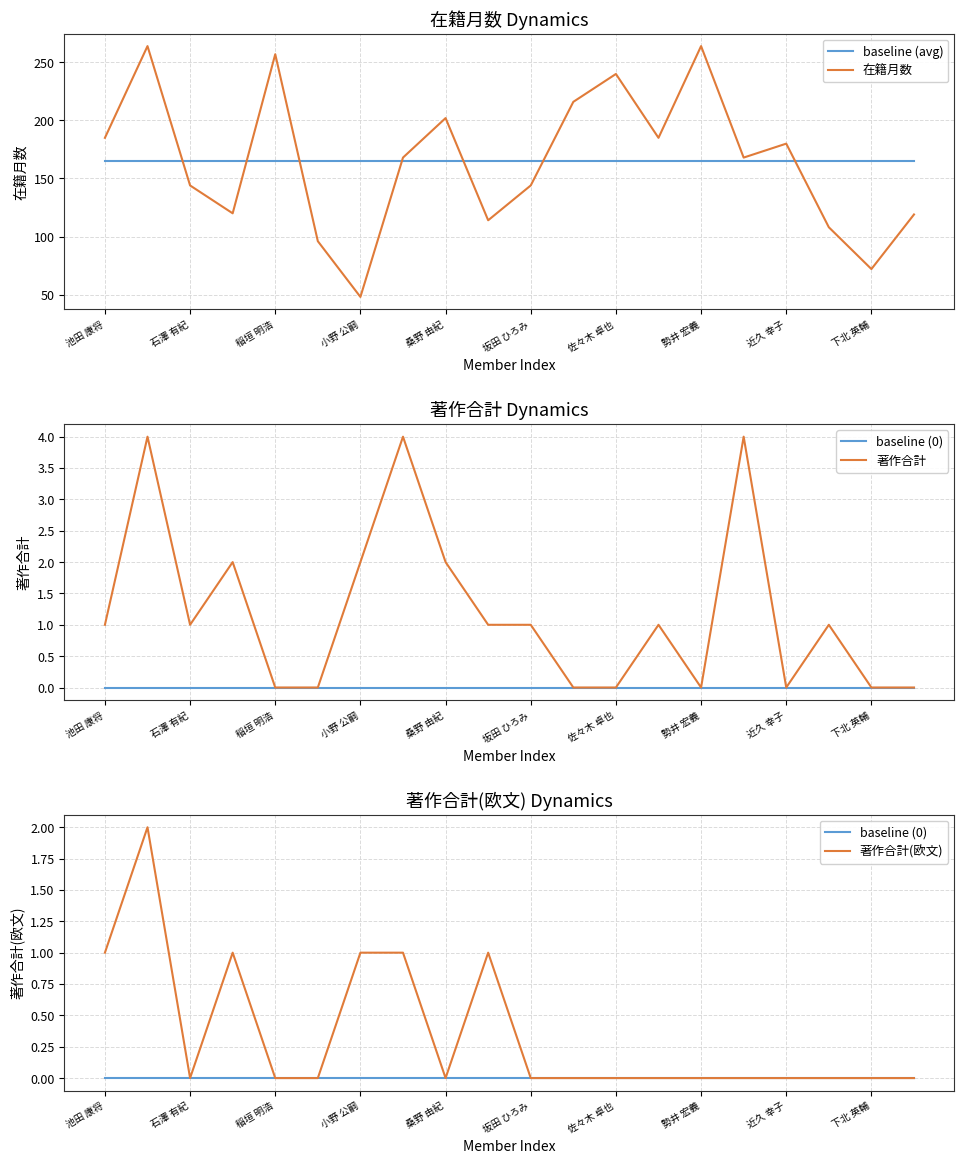

True or false: 著作合計(欧文) and 著作合計 intersect in this chart.

False